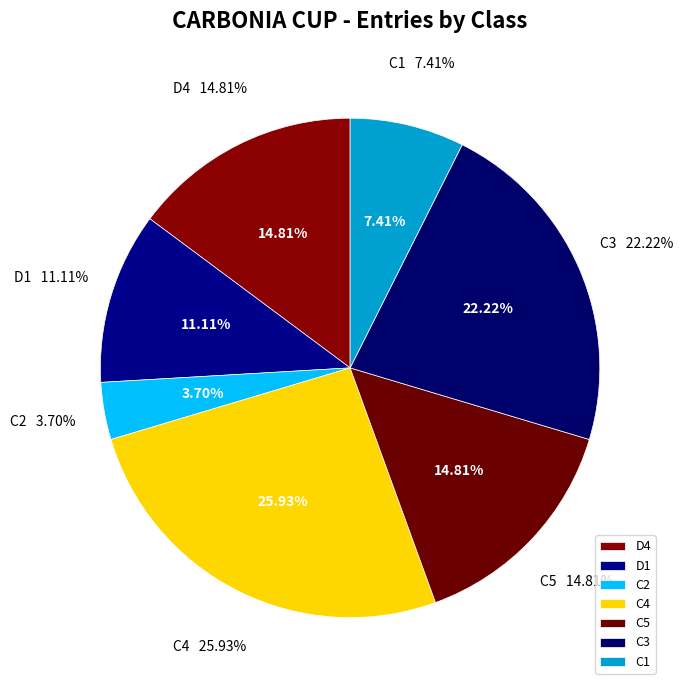

Rank the categories by value from highest to lowest.

C4, C3, D4, C5, D1, C1, C2